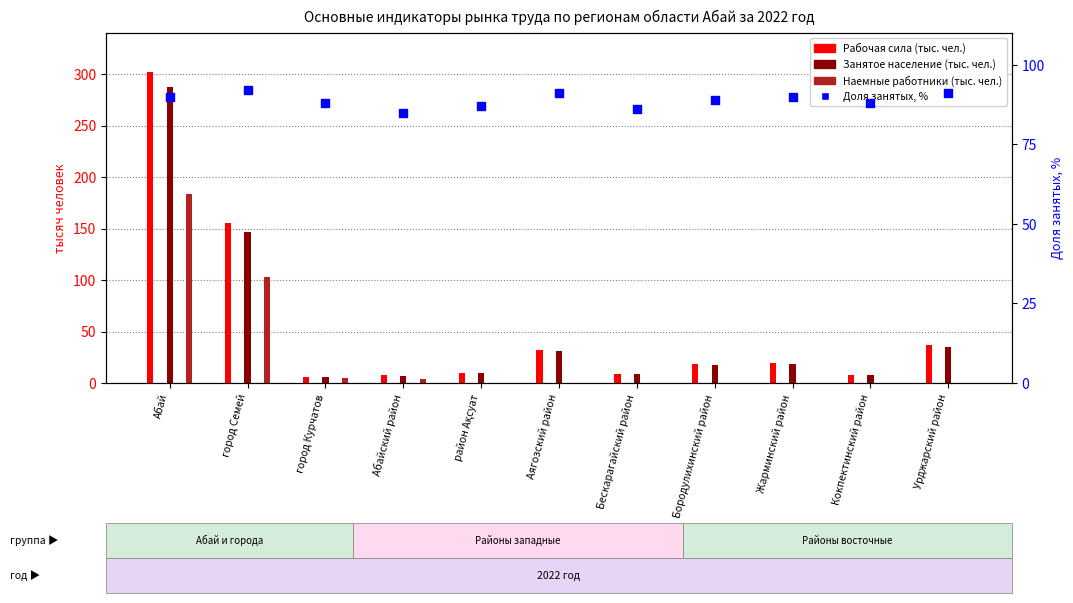

What are all the series names shown in the legend?

Рабочая сила, Занятое население, Наемные работники, Доля занятых, %